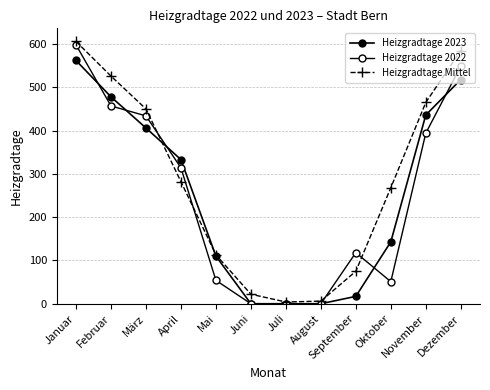

What is the difference between the highest and lowest values at Juli?

4